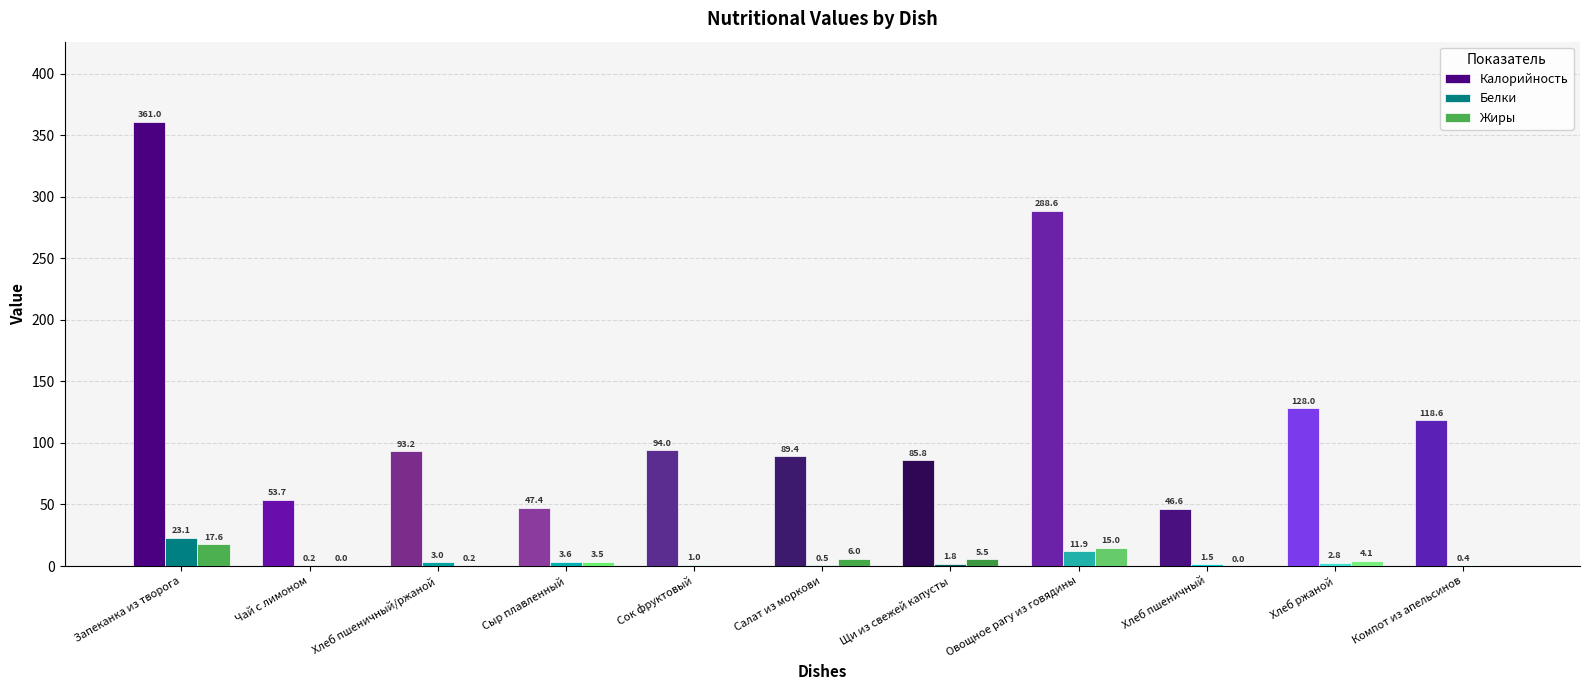

The Жиры series shows 0.0 at Хлеб пшеничный. True or false?

True